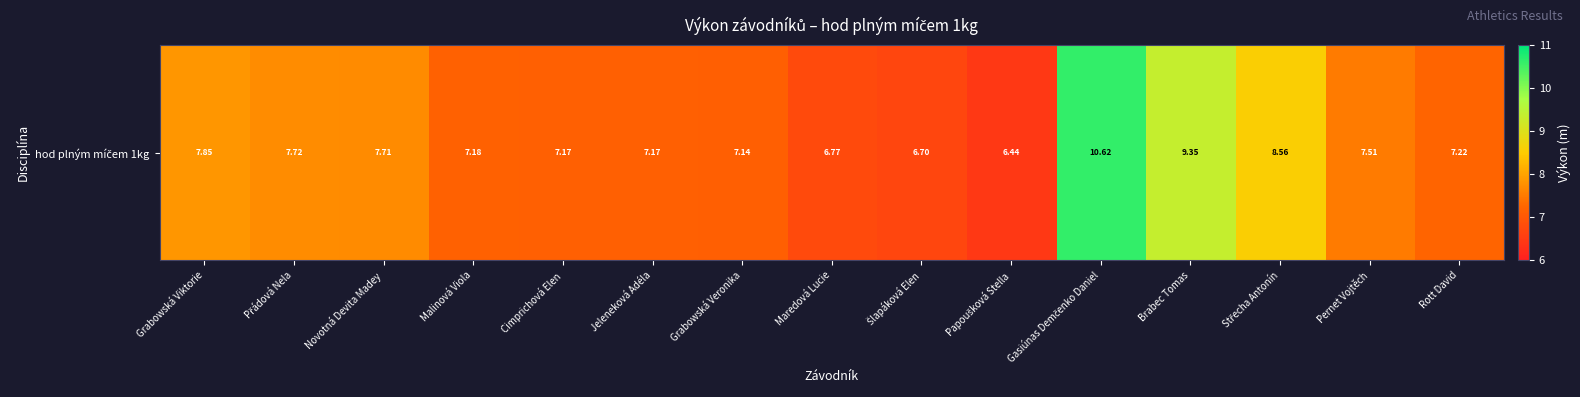

How many data points are less than 7?

3